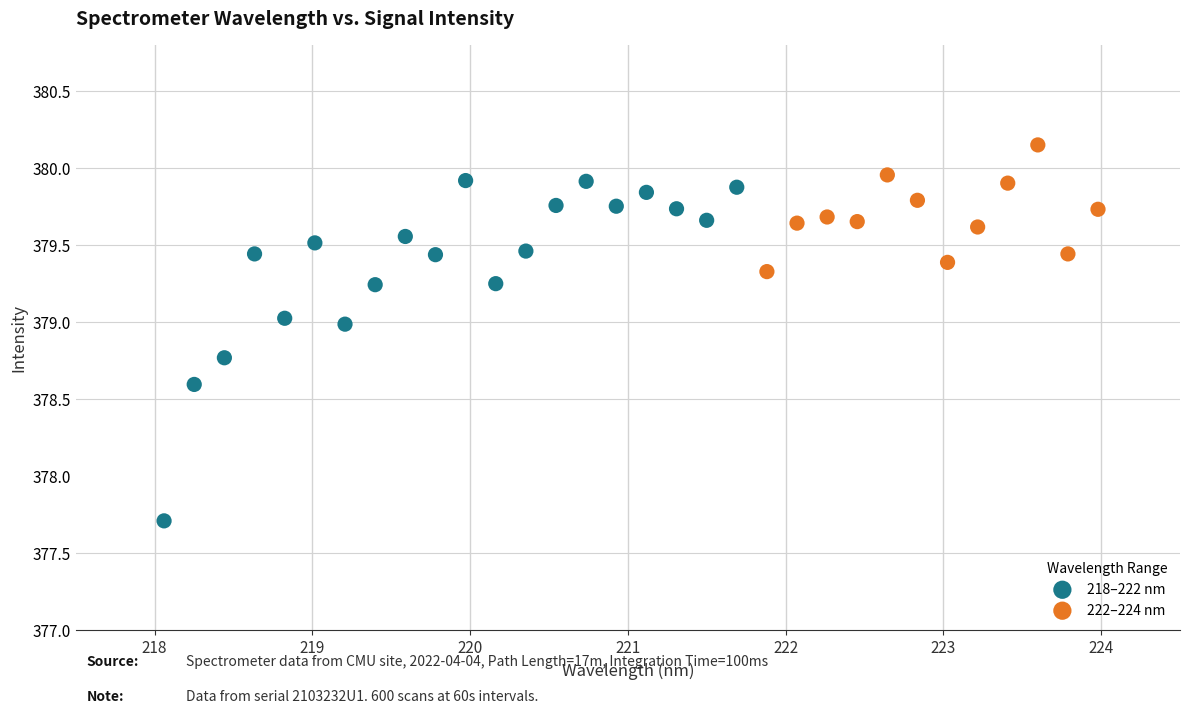

Which series has the largest Y range (max minus min)?

218–222 nm